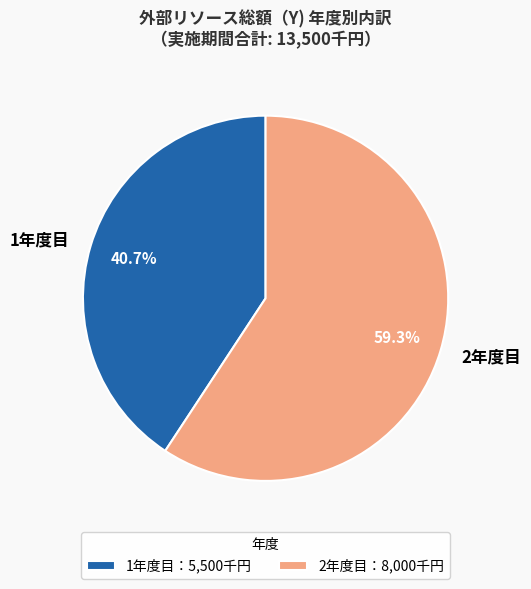

To the nearest percent, what is the difference between the 2年度目 and 1年度目 slice percentages?

19%